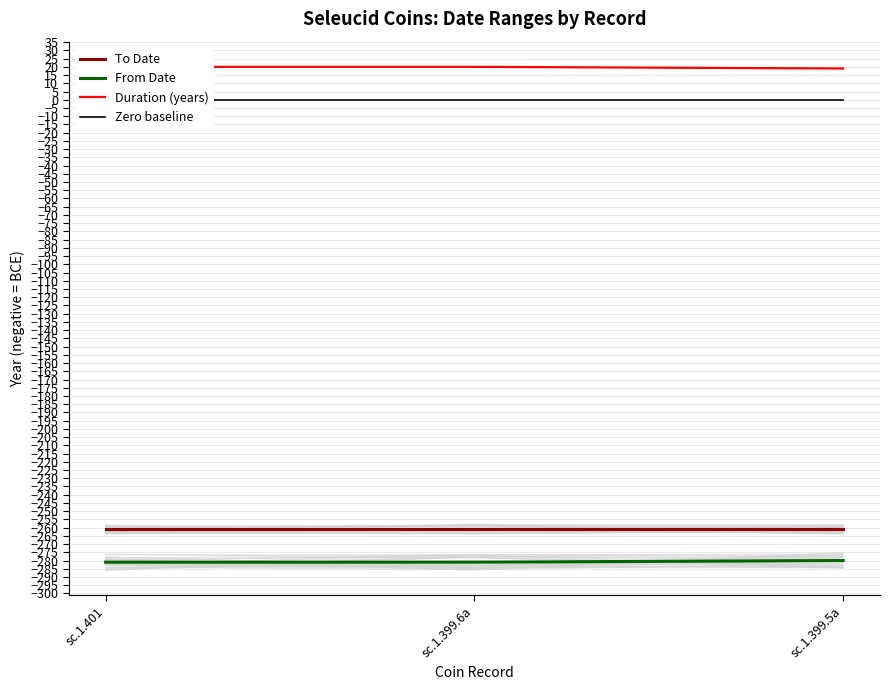

What is the label of the 3rd point from the left?

sc.1.399.5a